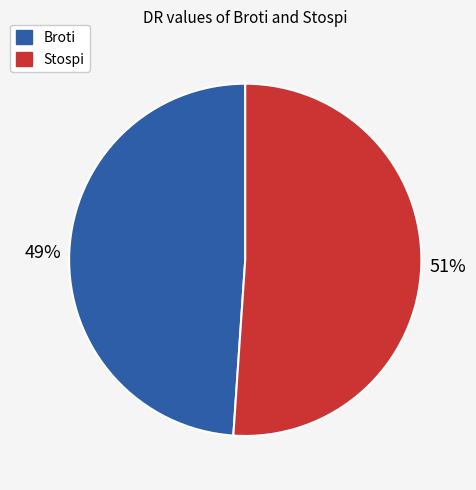

To the nearest percent, what percentage of the pie is Broti?

49%